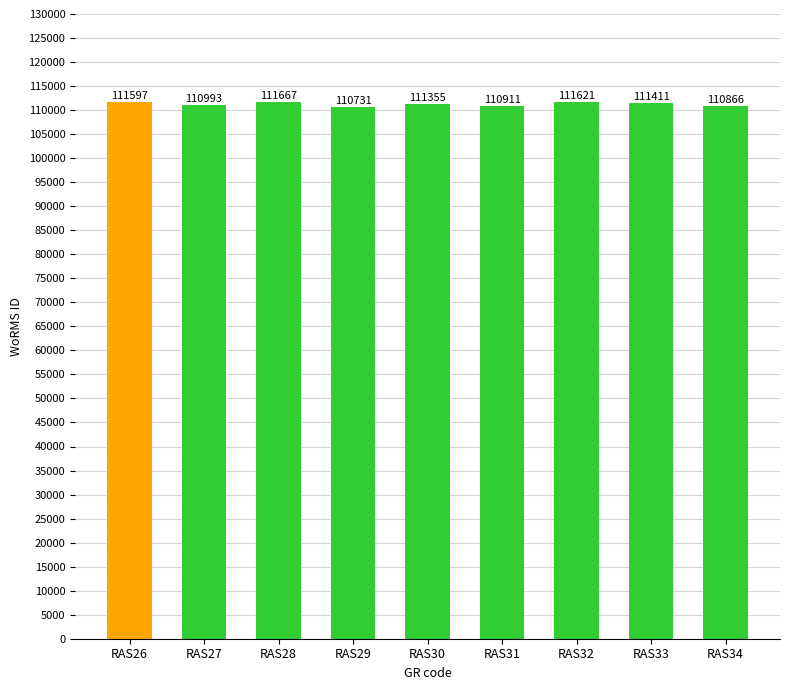

What is the change in value from RAS27 to RAS31?

-82